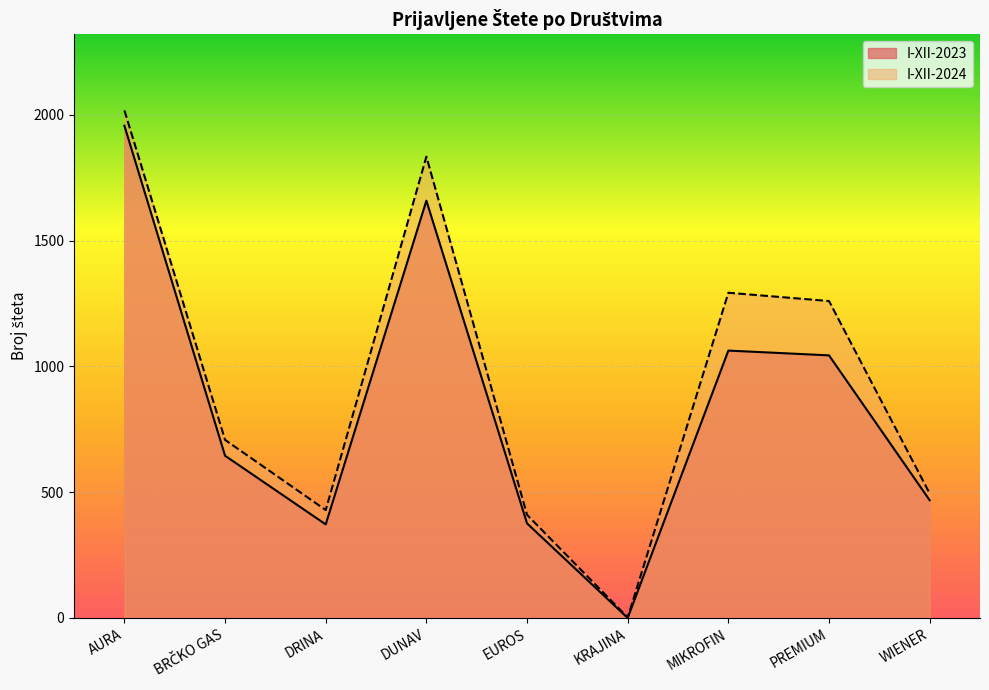

What is the label of the 8th point from the right?

BRČKO GAS